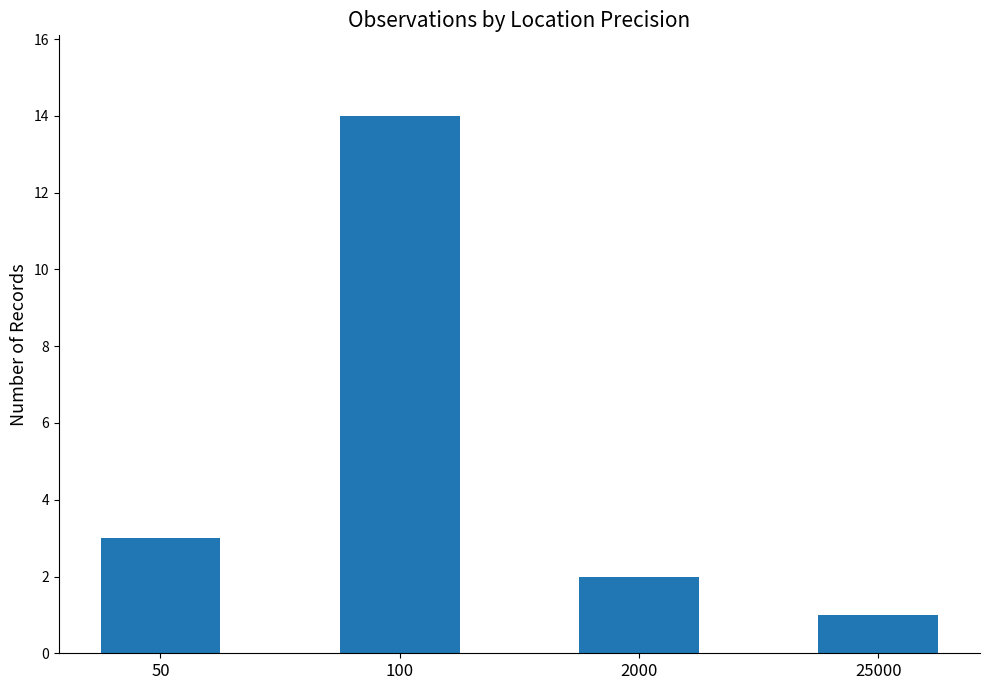

The chart shows a value of 1 at 2000. True or false?

False